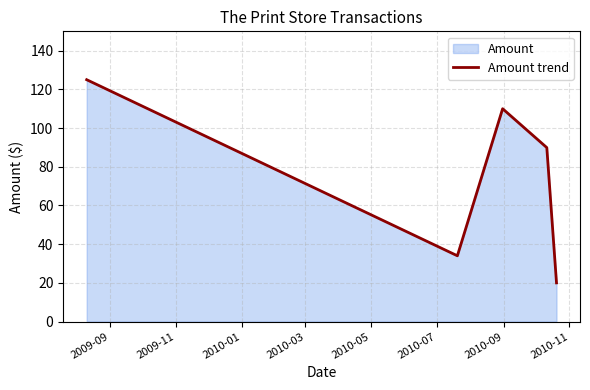

What is the difference between the maximum and second lowest values?

91.0